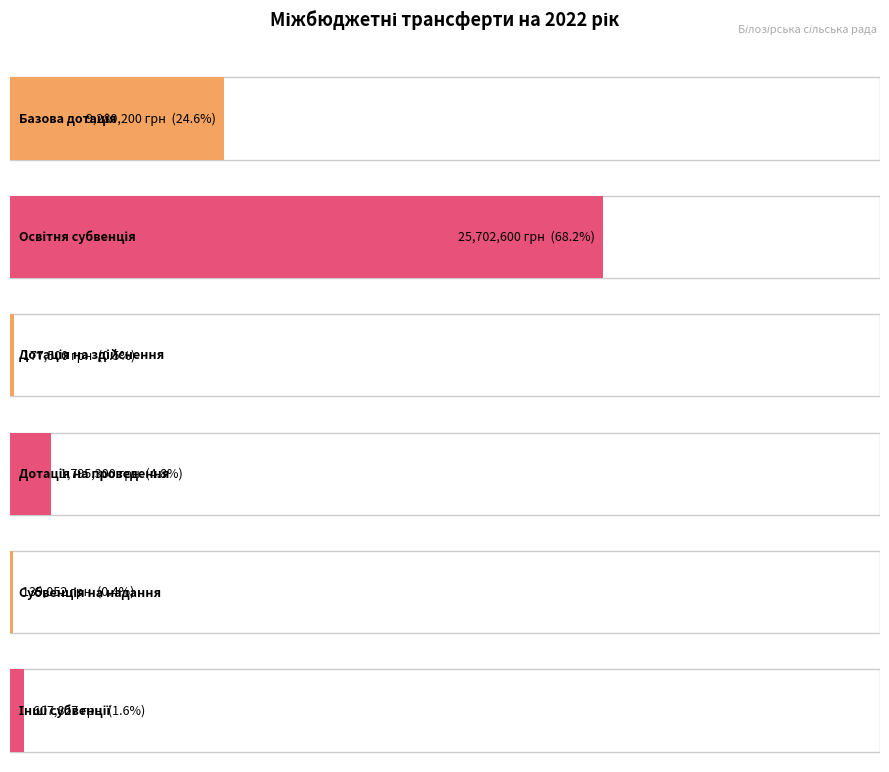

What is the difference between the values at Освітня субвенція and Інші субвенції?

25094773